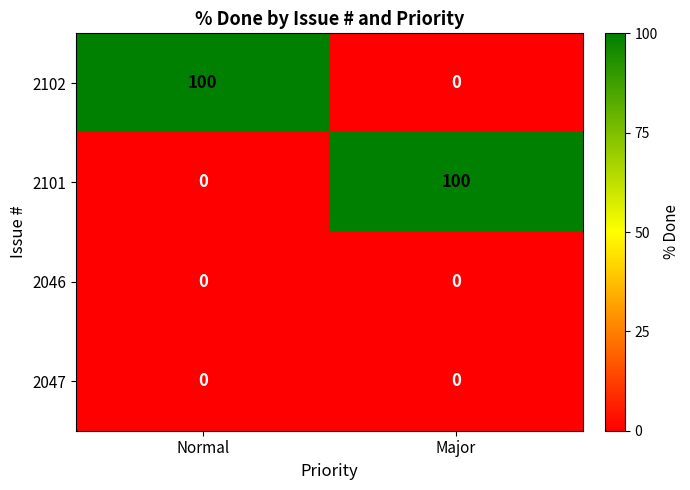

Is it true that 2101 equals 0 at Normal?

True